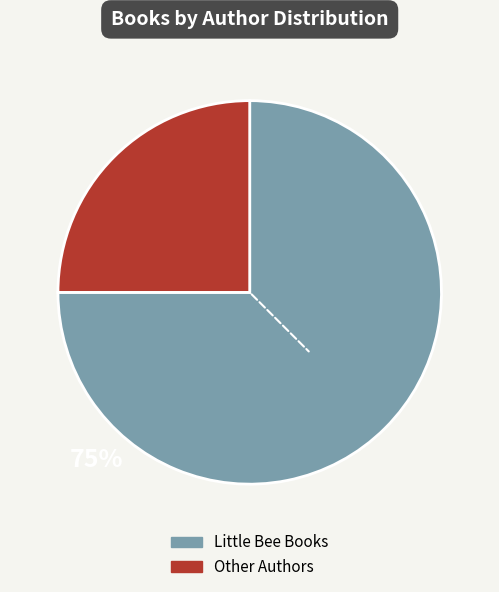

Which has a higher value, Other Authors or Little Bee Books?

Little Bee Books